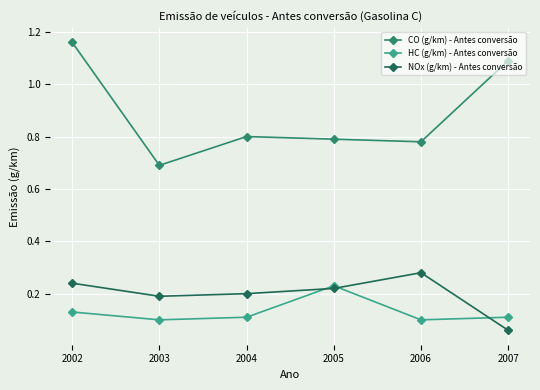

At which category does the chart reach its peak across all series?

2002